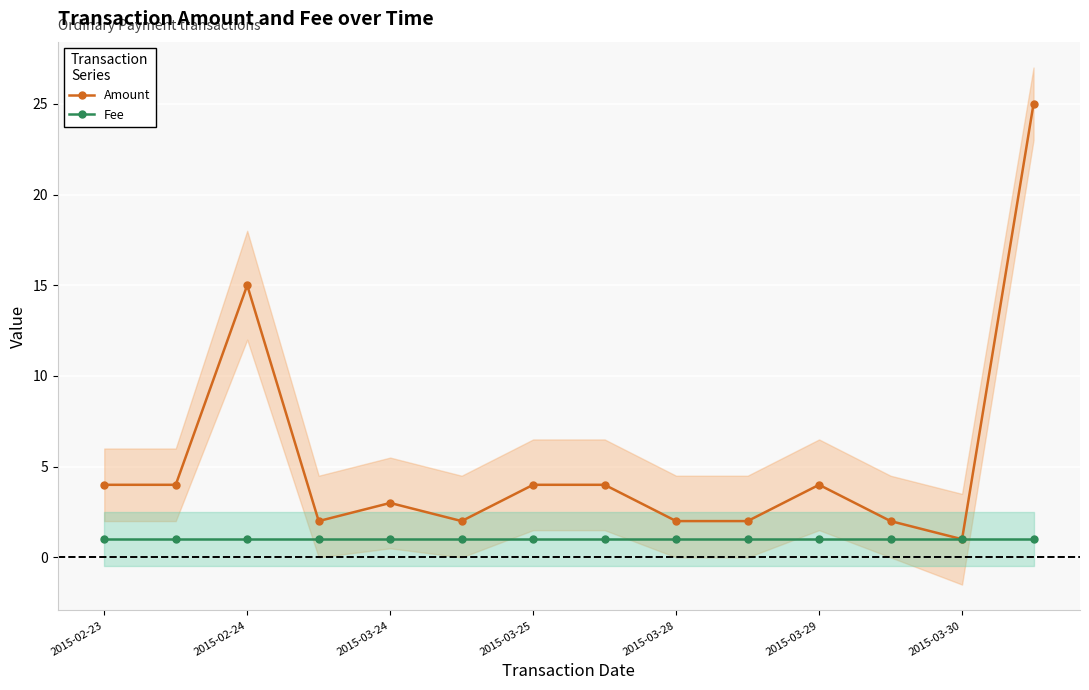

What are all the series names shown in the legend?

Amount, Fee